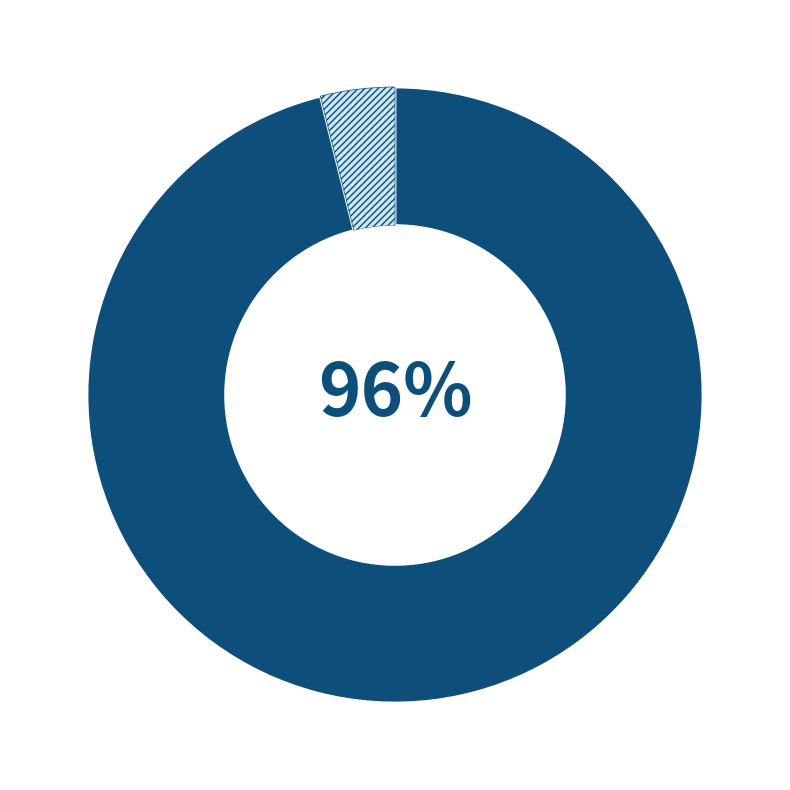

To the nearest percent, what is the average slice percentage?

50%